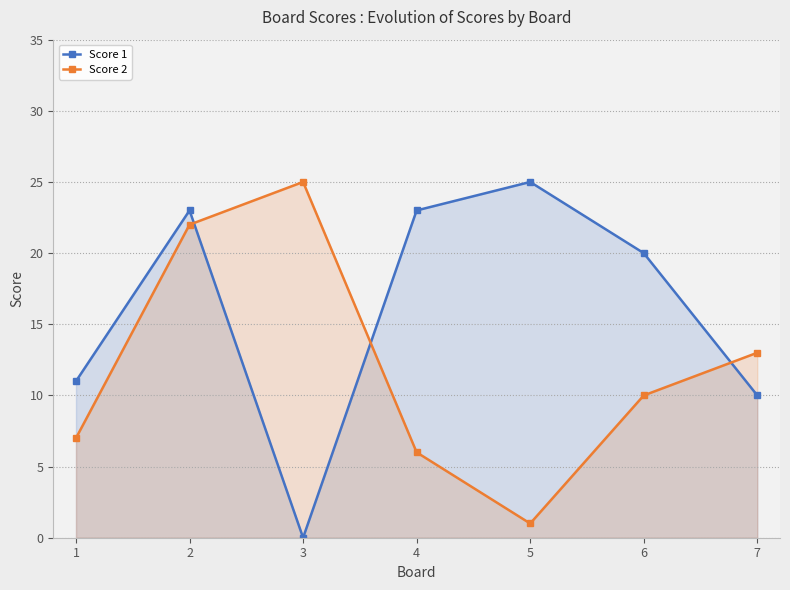

What is the average value of the Score 2 series?

12